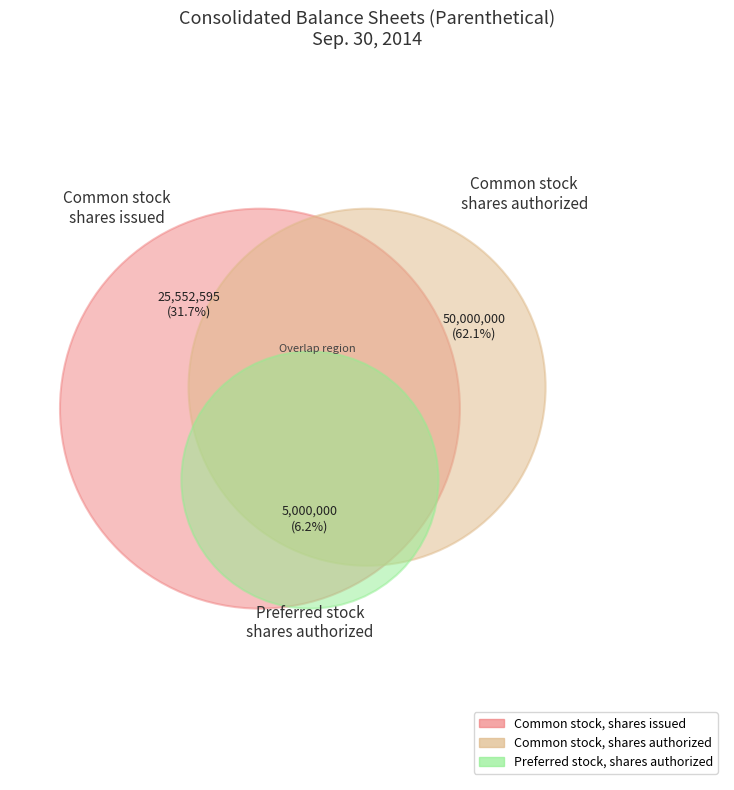

Is it true that Common stock, shares issued is 26% of the pie?

False